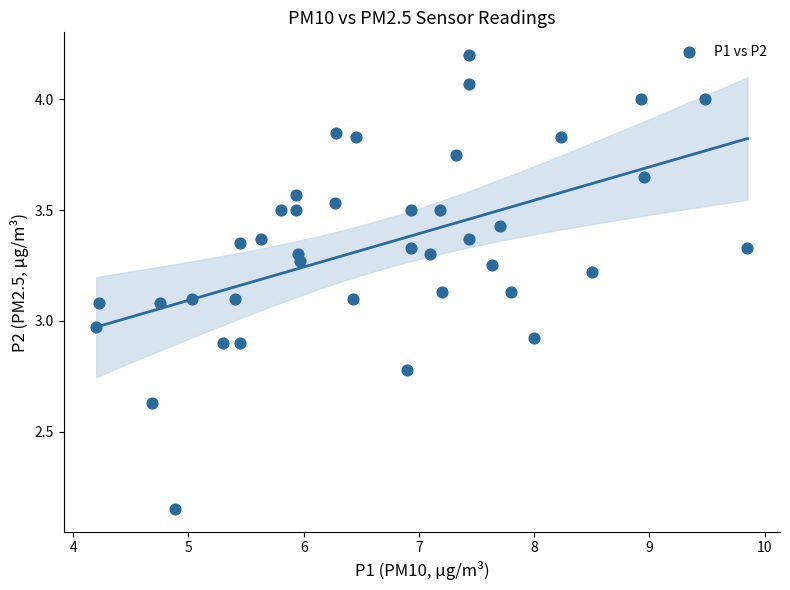

What is the range of X values (max minus min)?

5.6